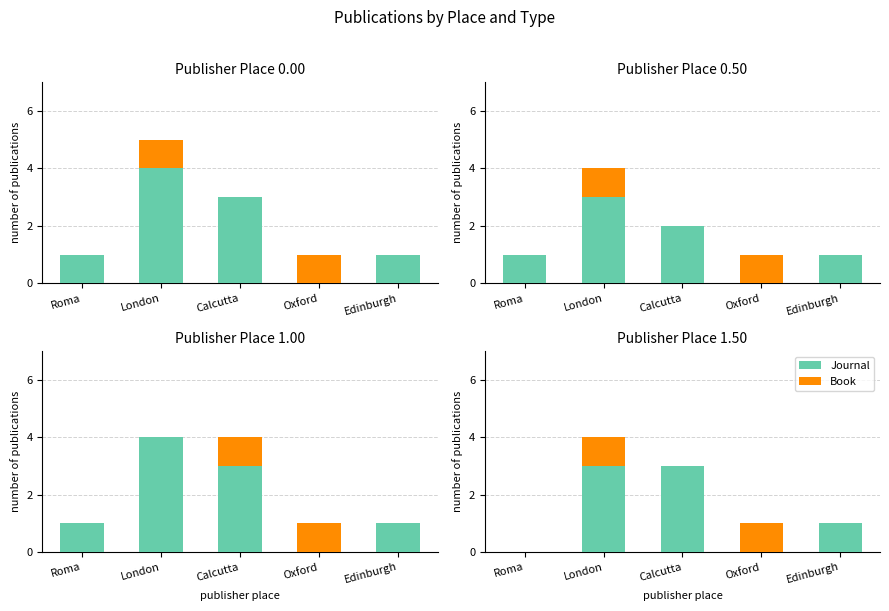

Which series has the largest range (max minus min)?

Journal